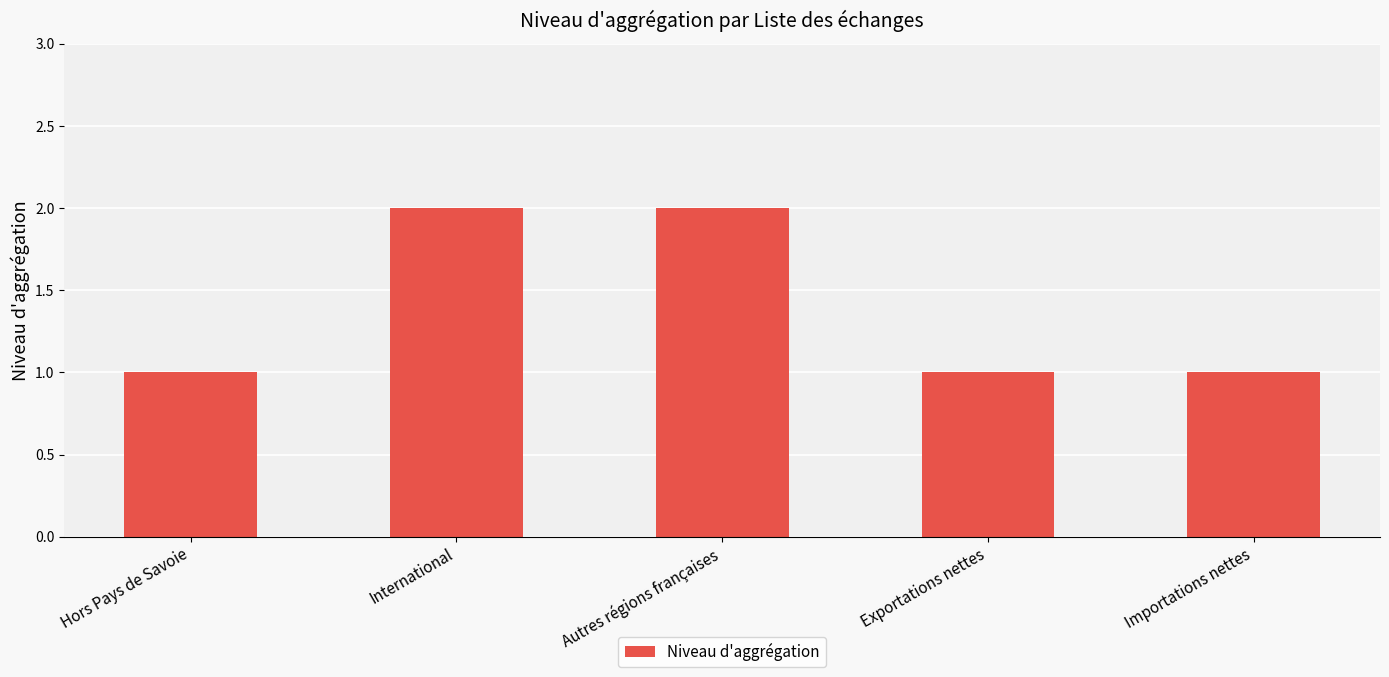

What is the approximate value at Hors Pays de Savoie?

1